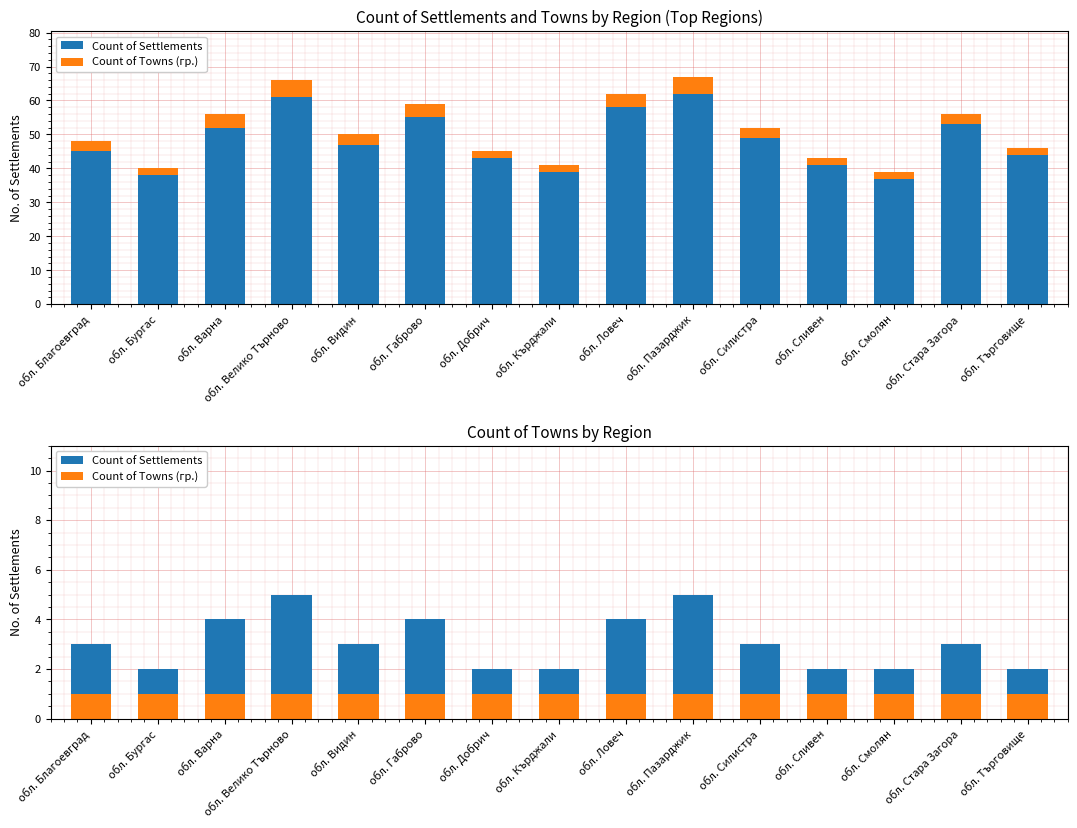

What is the label of the 14th bar from the right?

обл. Бургас